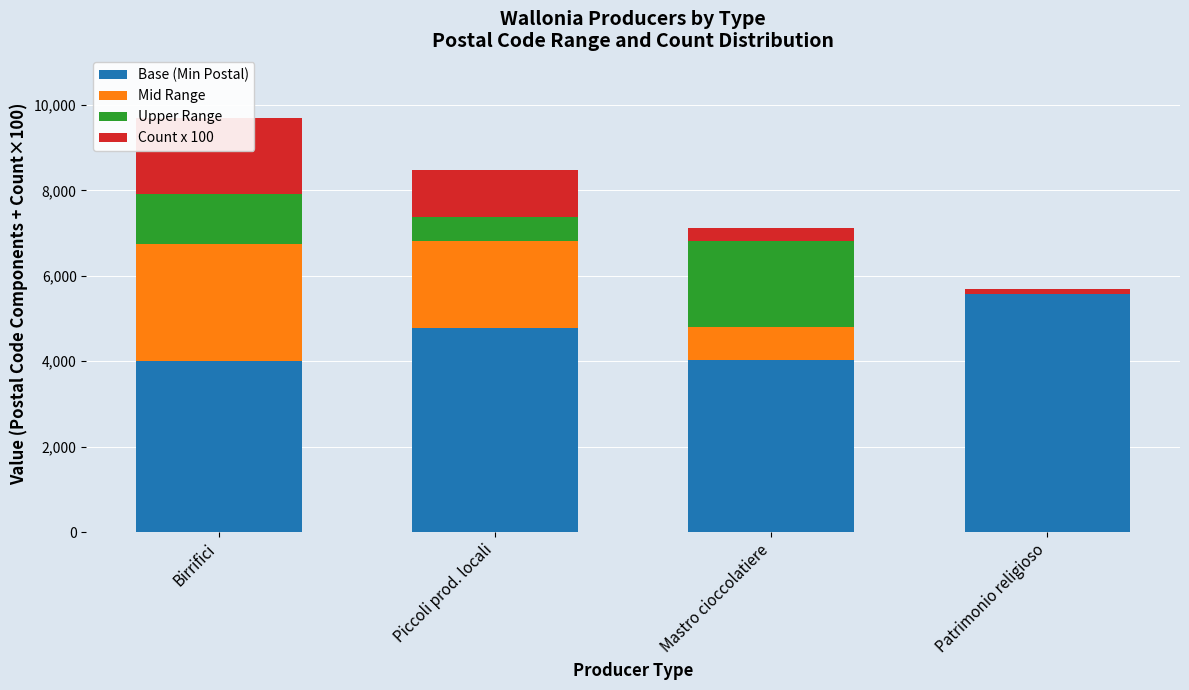

Where is Base (Min Postal) nearest to the value 4790?

Piccoli prod. locali